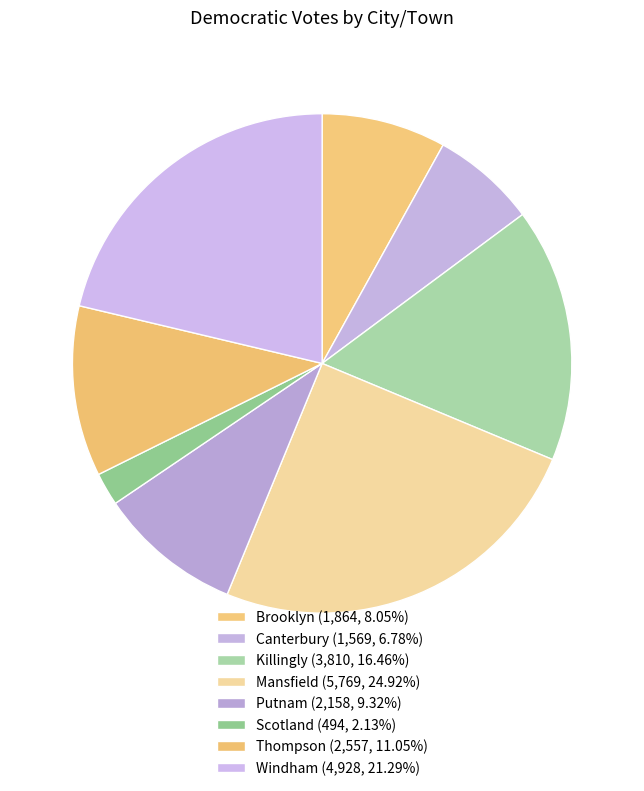

Approximately how many times larger is the value at Canterbury compared to Killingly?

0.4